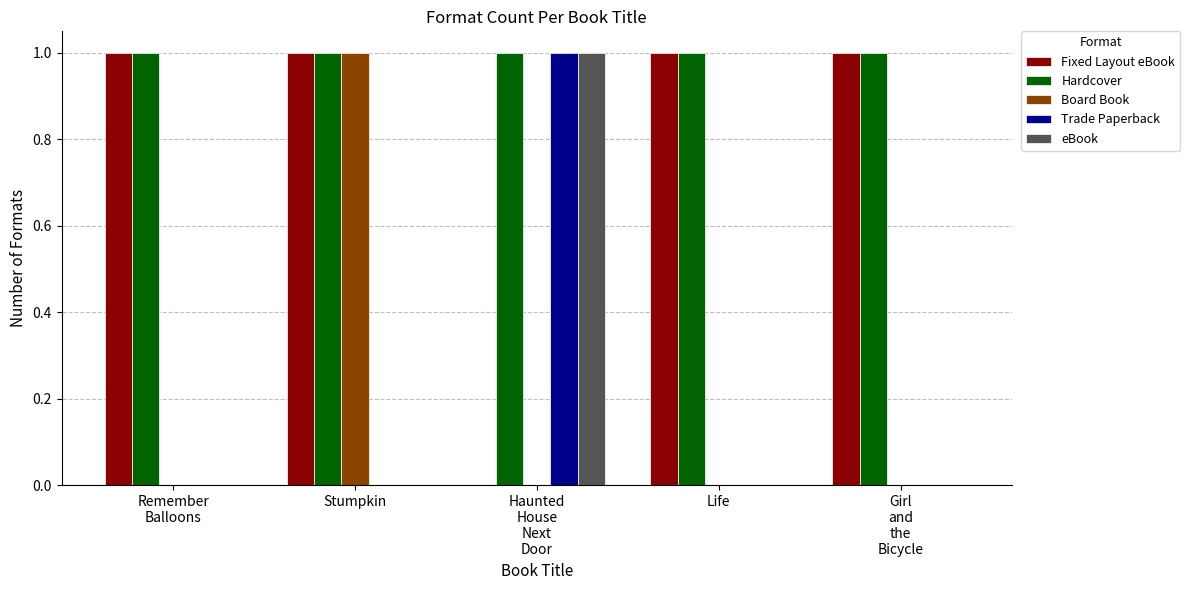

The Trade Paperback series shows 0 at Stumpkin. True or false?

True